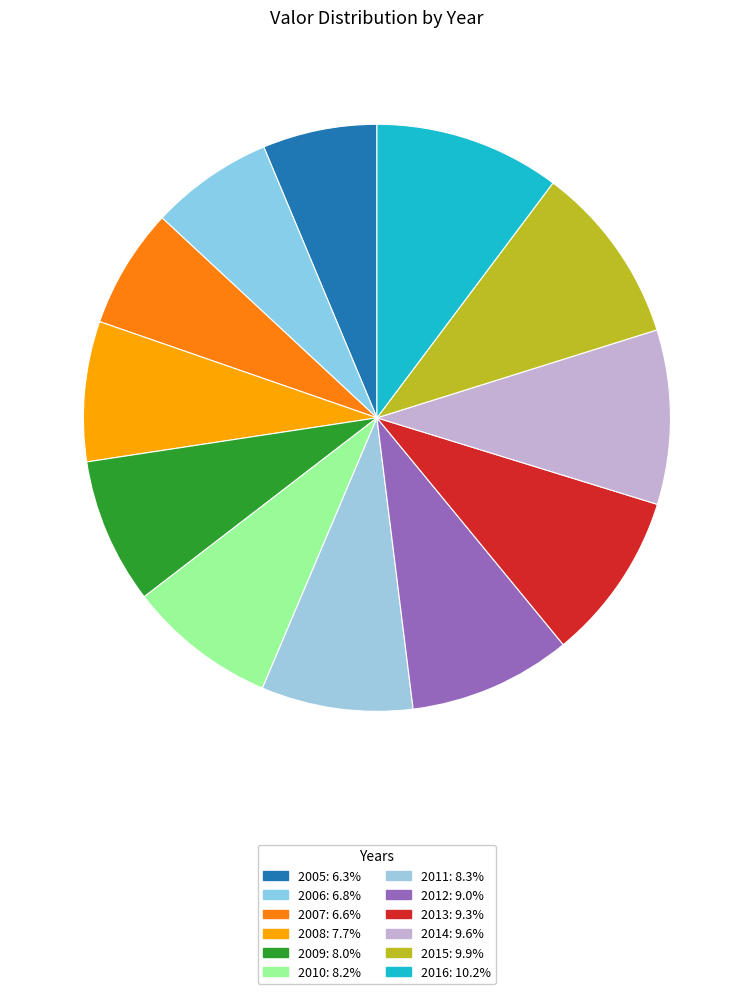

What percentage is NOT represented by 2009?

92.0%